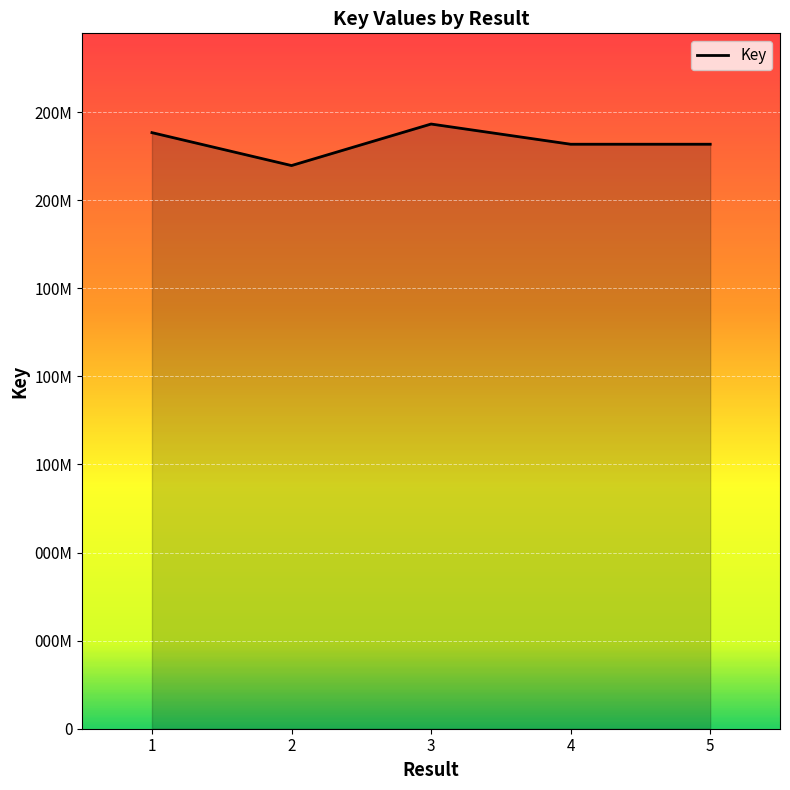

List the labels in order of value, smallest first.

2, 4, 5, 1, 3